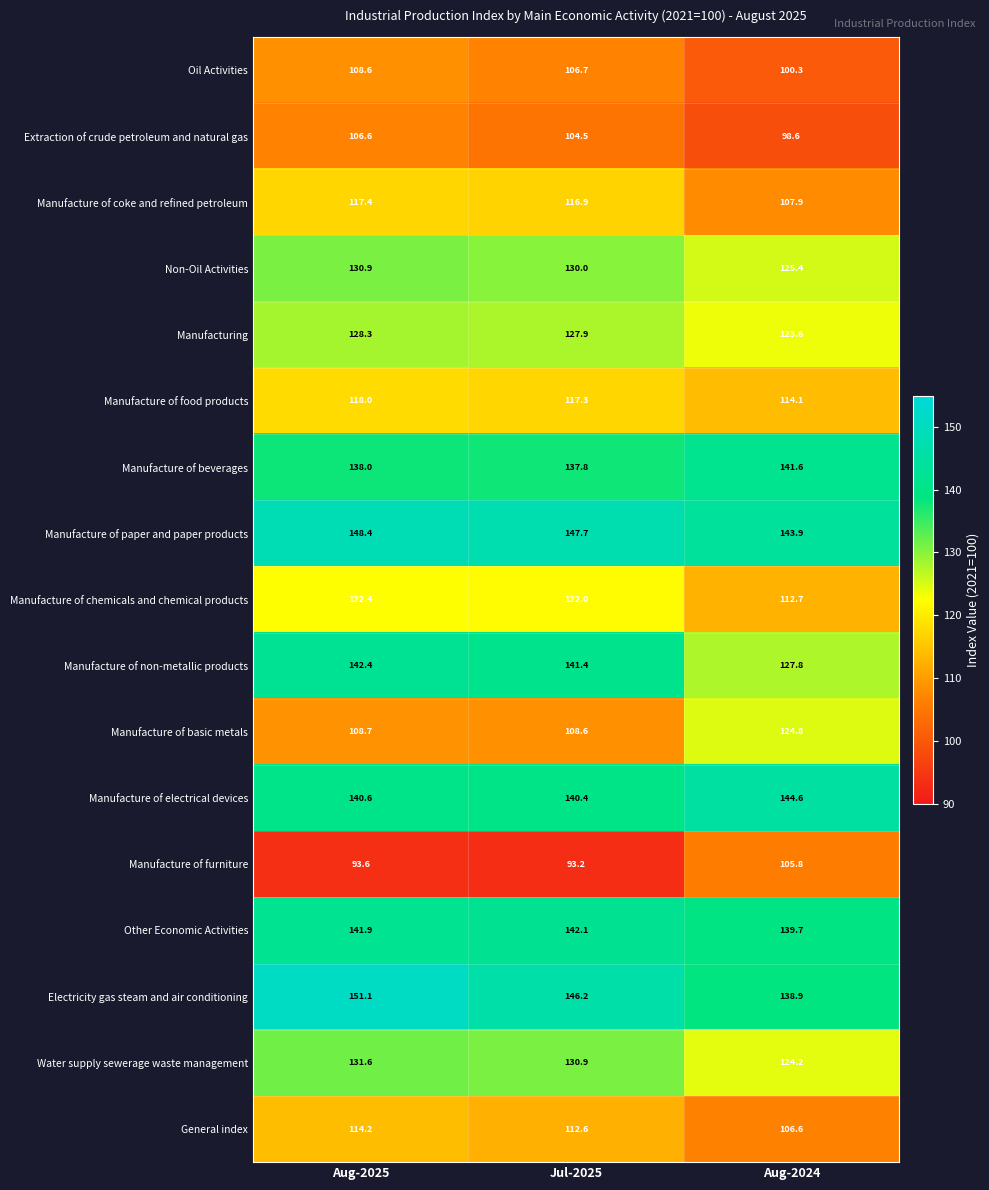

Read the Manufacture of coke and refined petroleum value at Aug-2024.

107.9